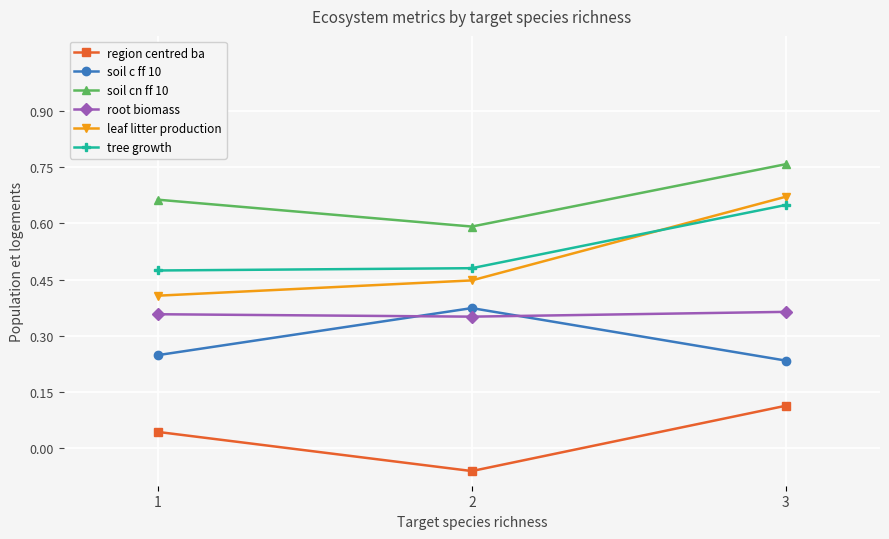

What is the sum of all root biomass values?

1.1